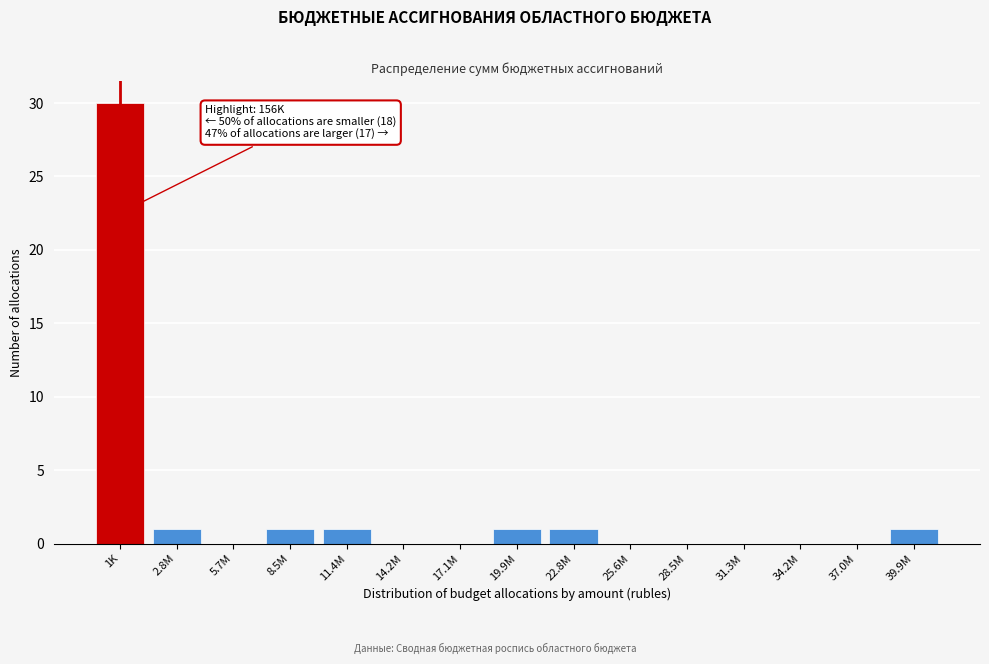

Reading right to left, extract all data points from this chart.

39.9M=1	37.0M=0	34.2M=0	31.3M=0	28.5M=0	25.6M=0	22.8M=1	19.9M=1	17.1M=0	14.2M=0	11.4M=1	8.5M=1	5.7M=0	2.8M=1	1K=30